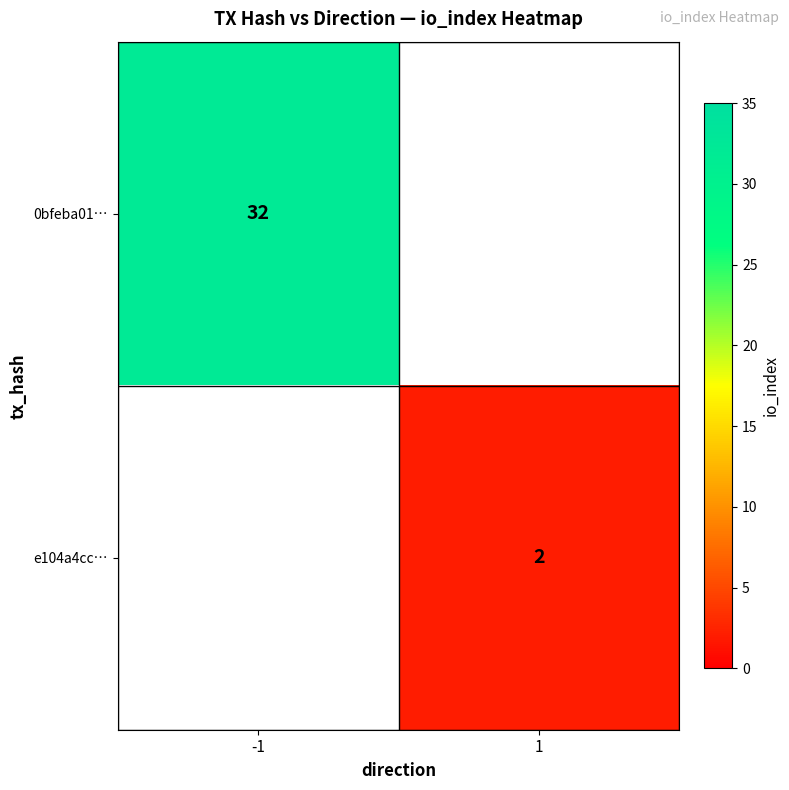

Which label corresponds to the largest value in the chart?

-1